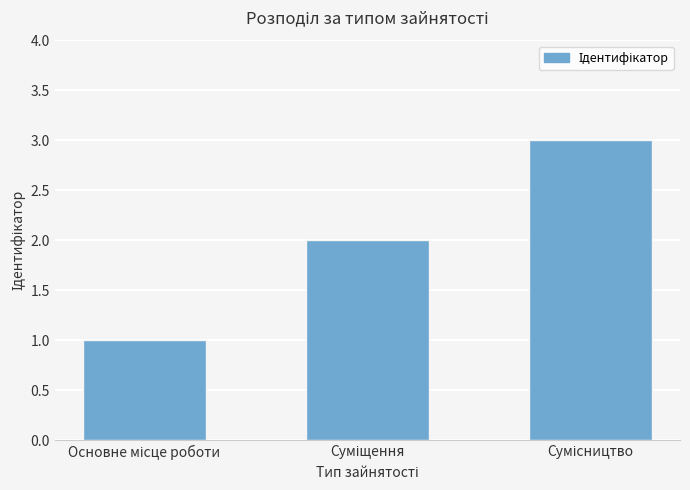

What is the greatest value displayed?

3